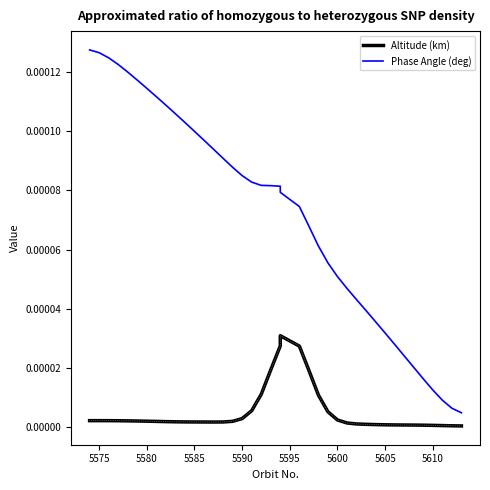

True or false: Phase Angle (deg) and Altitude (km) cross at least once.

False